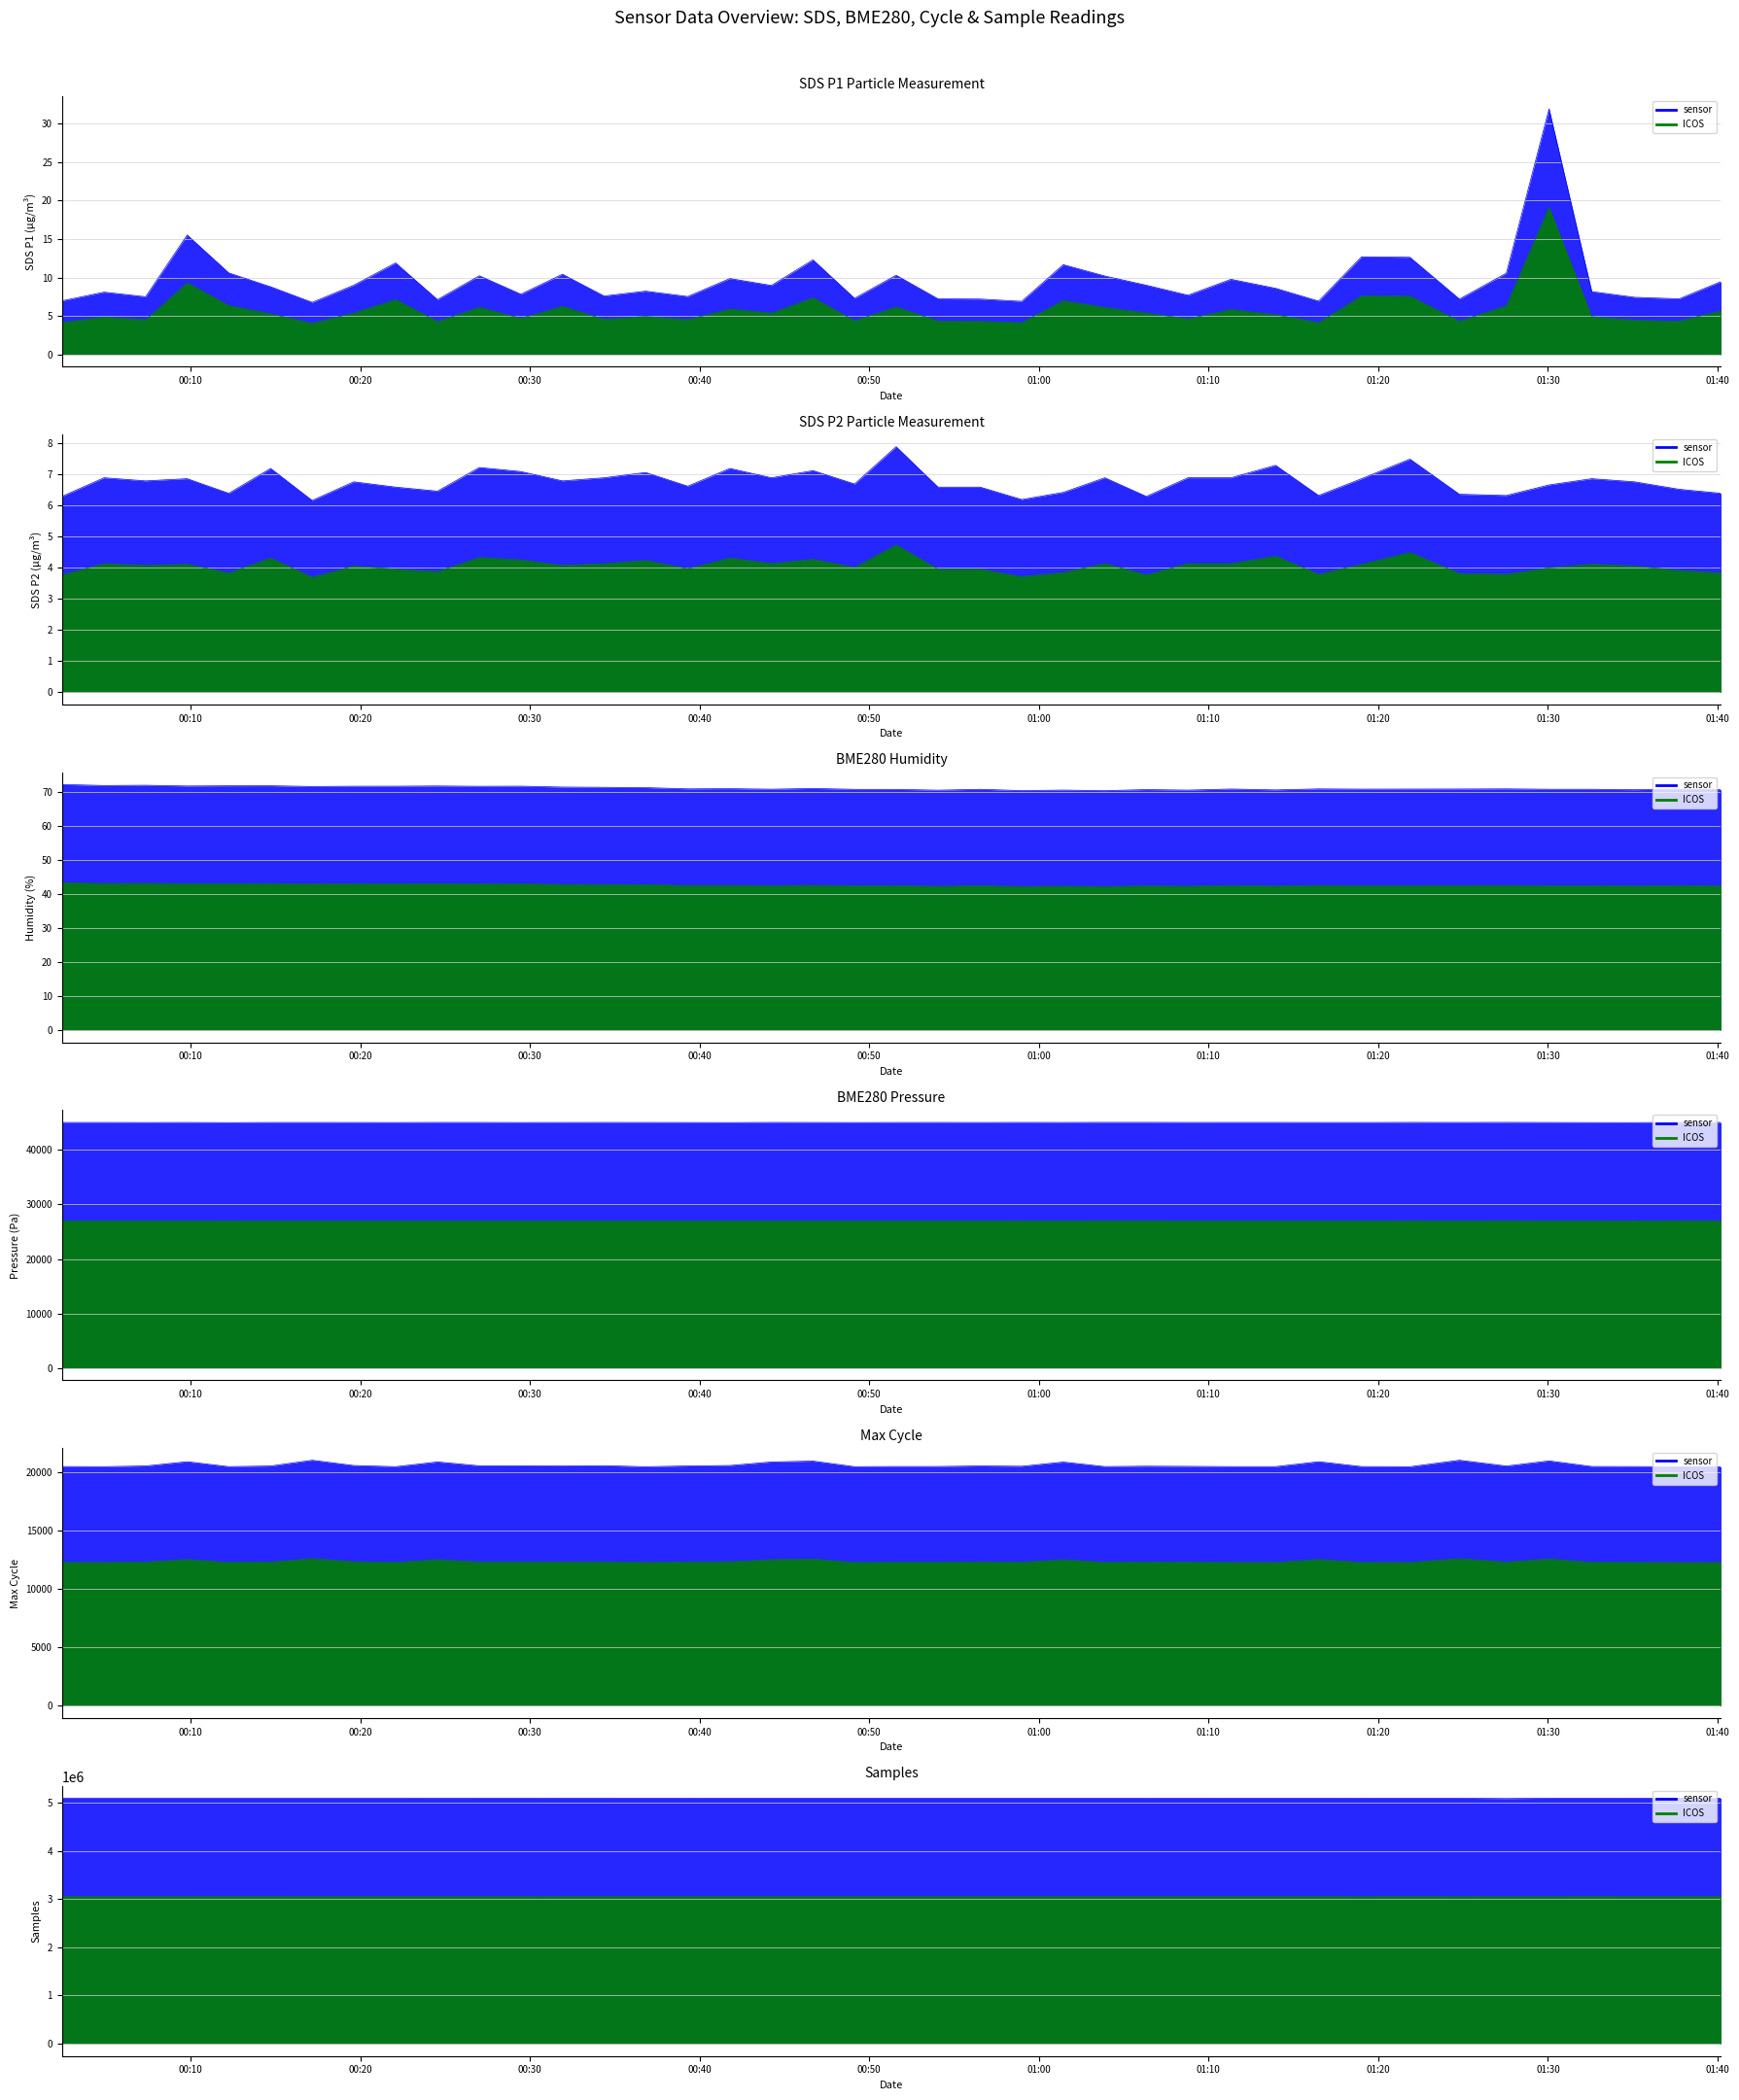

In BME280_pressure, how many points are higher than both neighbors (excluding endpoints)?

10